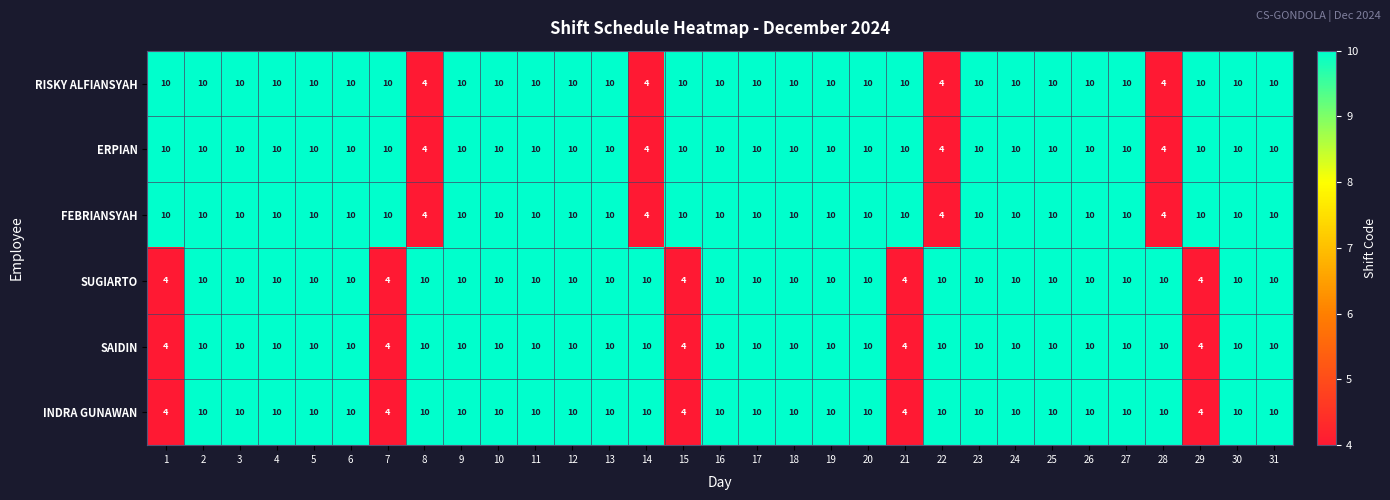

What is the total value across all series at 3?

60